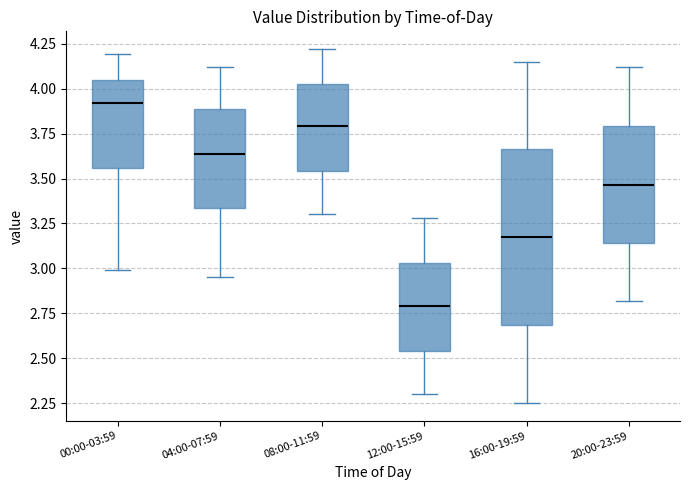

Reading left to right, read every box against the y-axis: the position of its median line, the range the box covers, and the ends of its whiskers. The values are not printed on the chart, so give them approximately, as read against the axis.

00:00-03:59: median 3.90, box 3.55 to 4.05, whiskers 3.00 to 4.20
04:00-07:59: median 3.65, box 3.35 to 3.90, whiskers 2.95 to 4.10
08:00-11:59: median 3.80, box 3.55 to 4.05, whiskers 3.30 to 4.20
12:00-15:59: median 2.80, box 2.55 to 3.05, whiskers 2.30 to 3.30
16:00-19:59: median 3.20, box 2.70 to 3.65, whiskers 2.25 to 4.15
20:00-23:59: median 3.45, box 3.15 to 3.80, whiskers 2.80 to 4.10